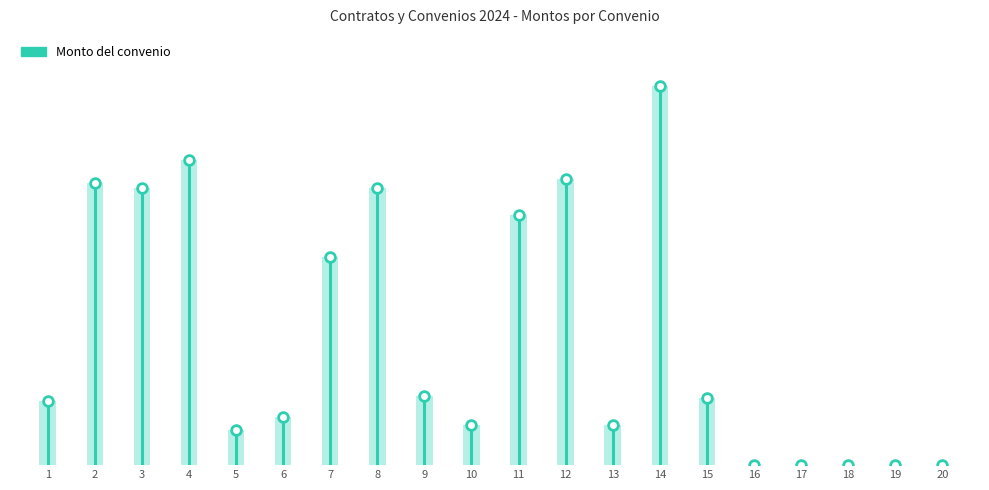

What is the difference between the maximum and minimum values?

273000